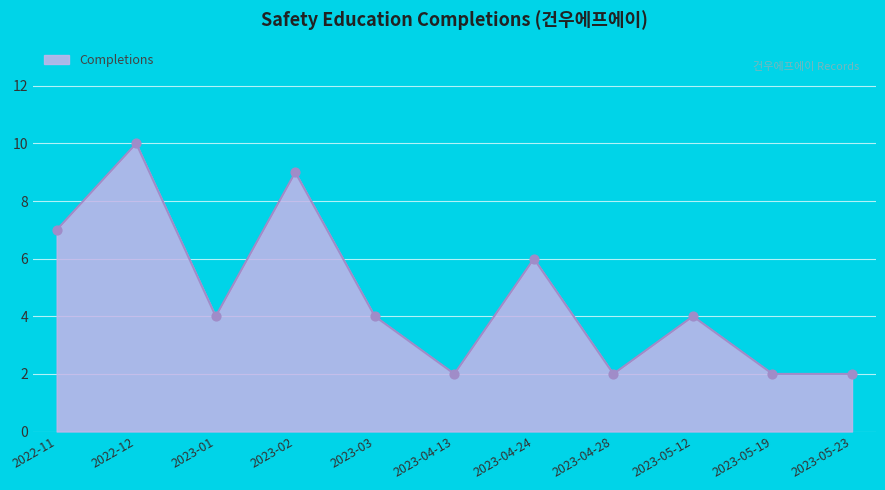

What is the change in value from 2022-11 to 2022-12?

+3